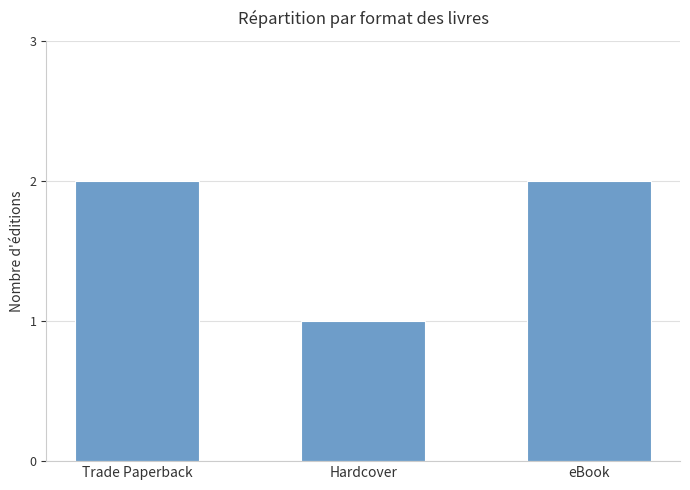

What is the ratio of the value at Trade Paperback to the value at Hardcover?

2.0